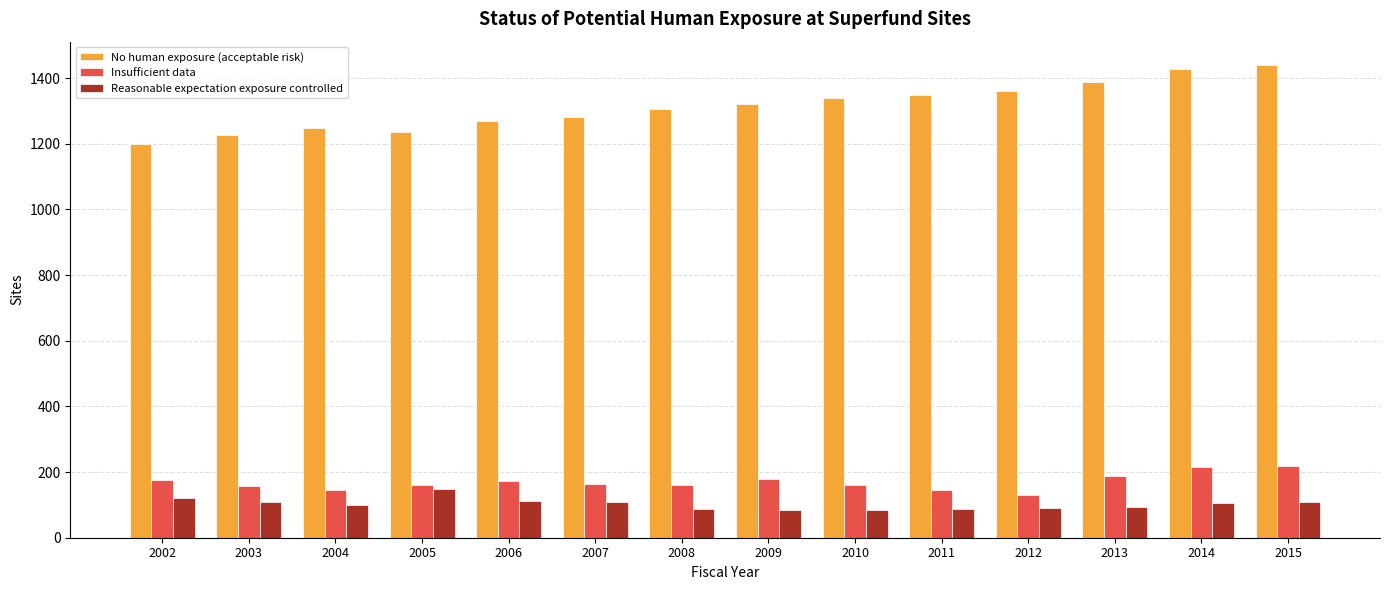

What is the spread (max minus min) of values at 2002?

1079